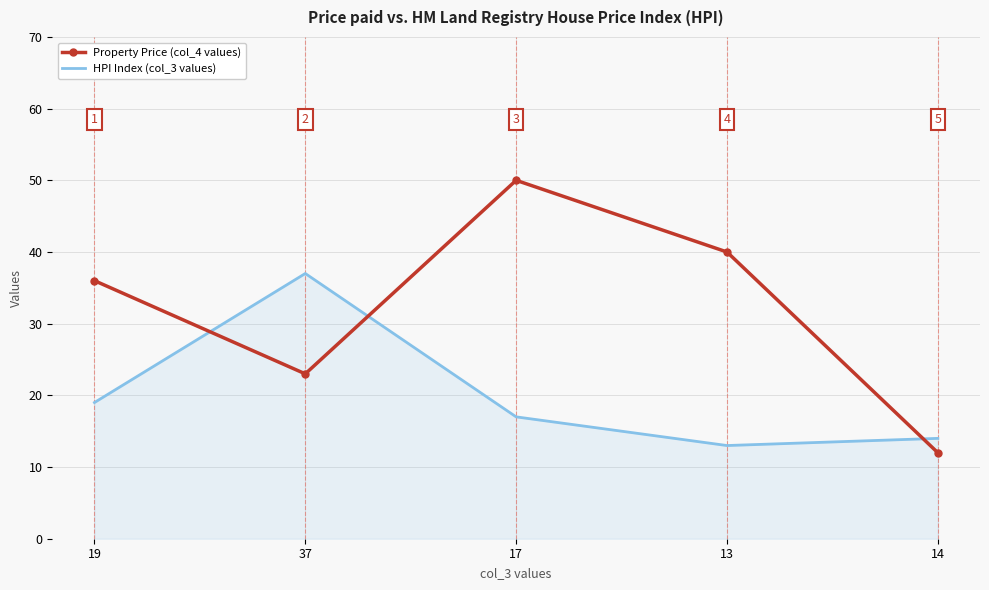

Is it true that HPI Index (col_3 values) equals 8 at 13?

False